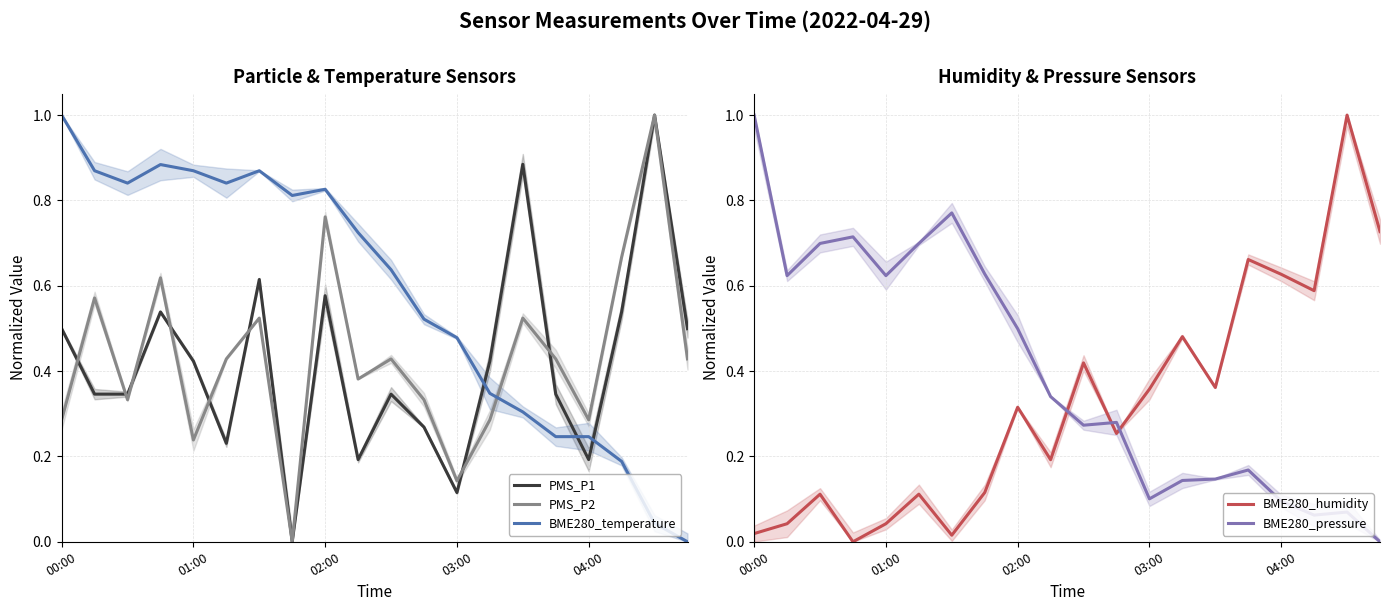

How many times do BME280_humidity and PMS_P1 cross each other?

7